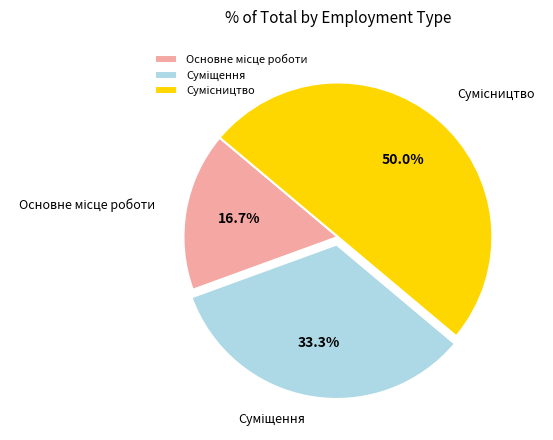

To the nearest percent, what is the average slice percentage?

33%